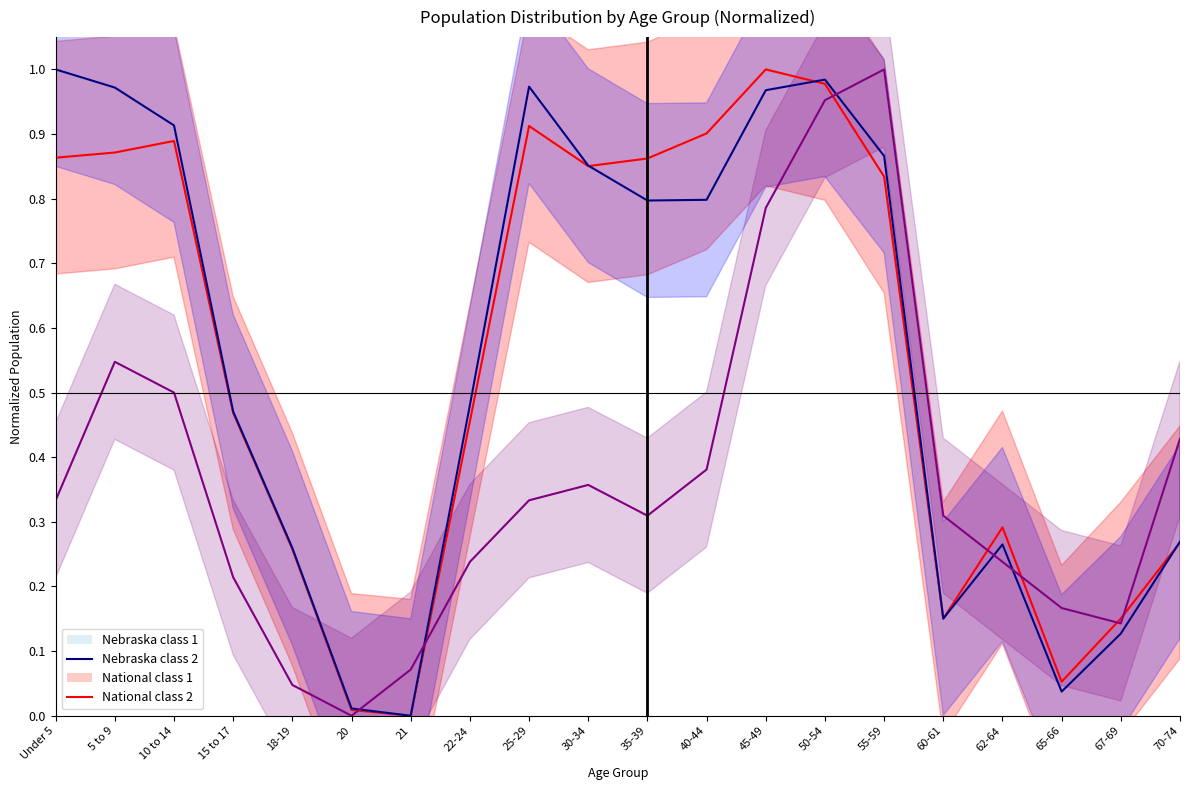

Between 35-39 and 67-69, which series saw the biggest shift?

National class 1